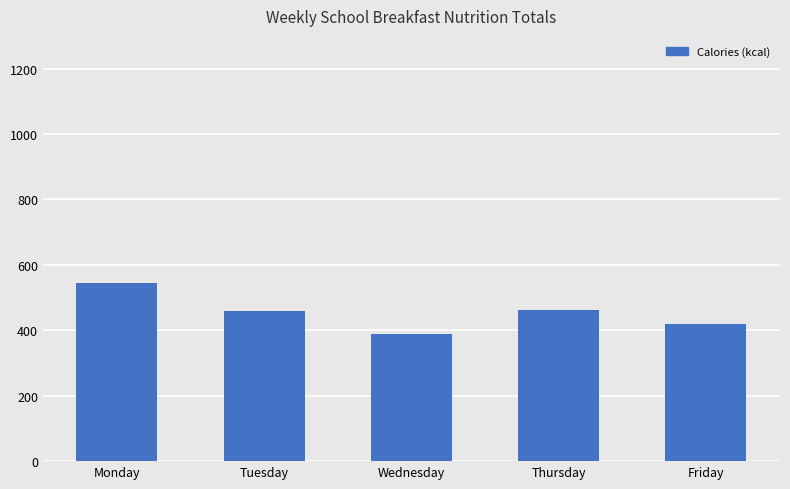

What is the approximate value at Monday, to the nearest 5?

545